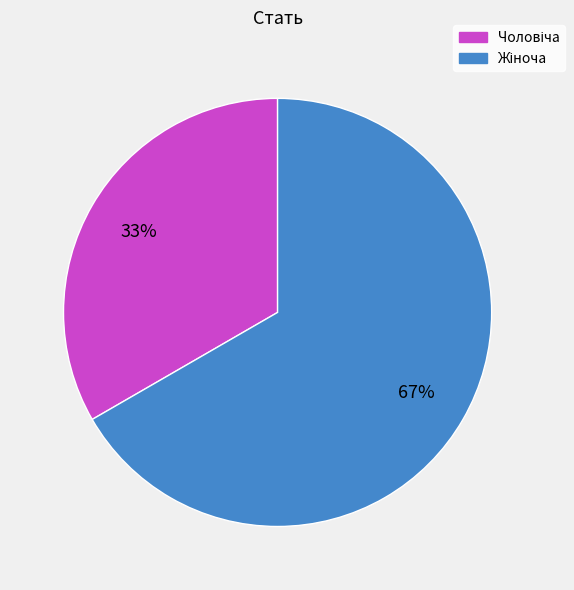

To the nearest percent, what is the average slice percentage?

50%